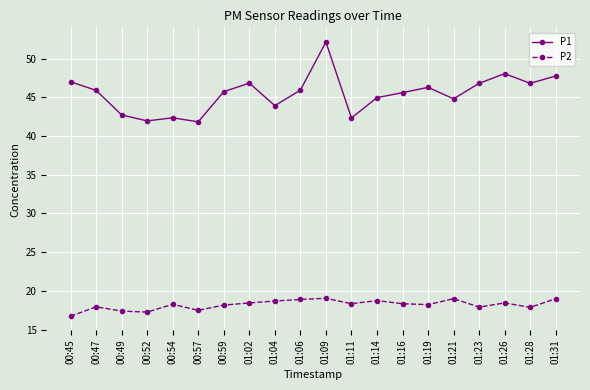

What is the smallest value displayed?

16.7